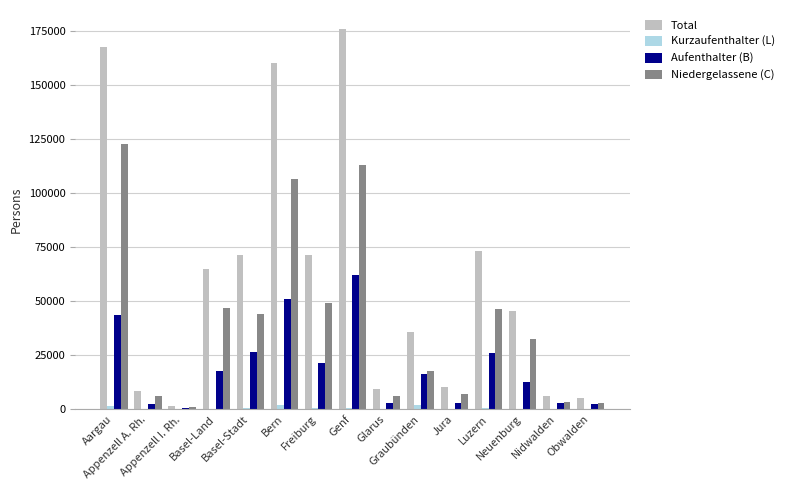

Is it true that Total equals 109345 at Genf?

False